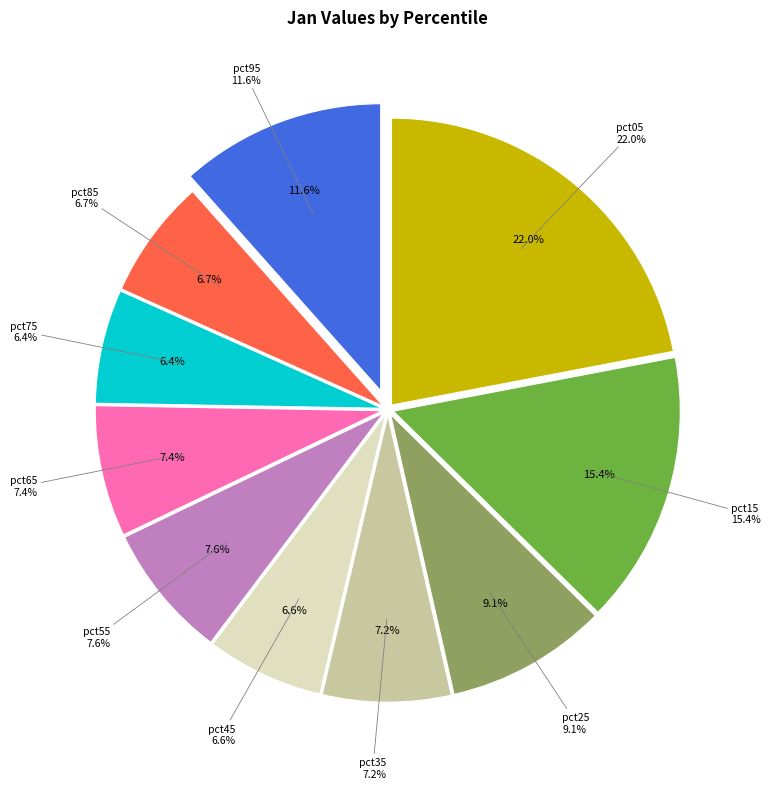

To the nearest percent, what is the difference between the largest and smallest slice percentages?

16%